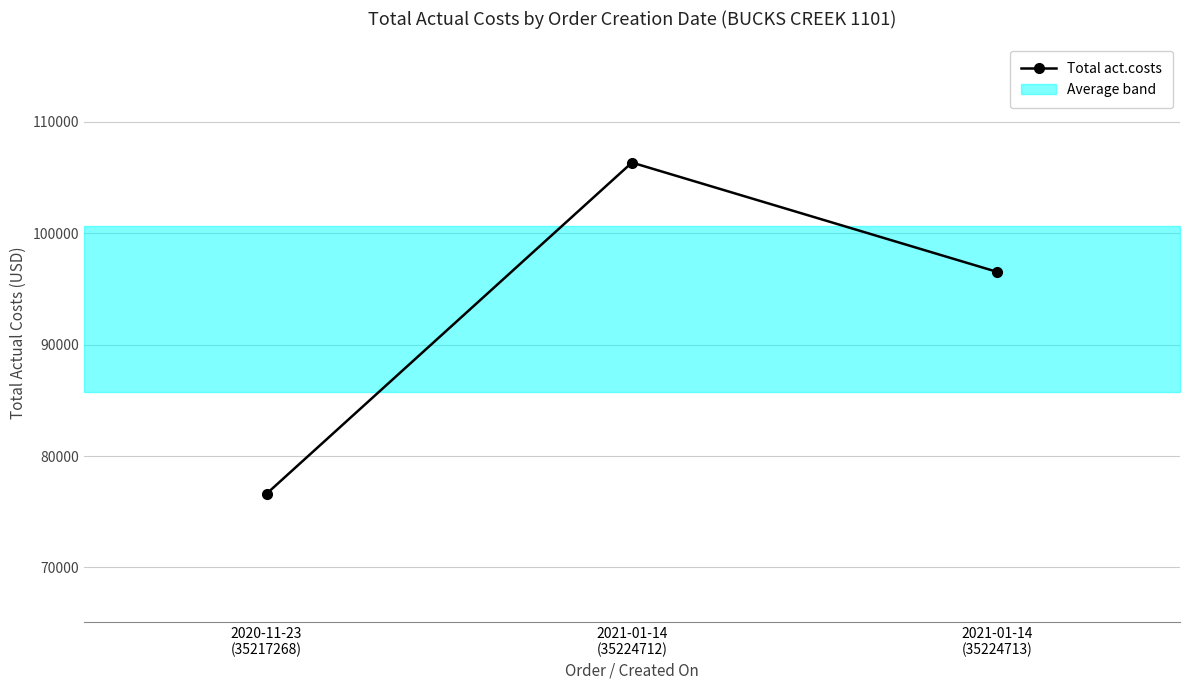

Which label corresponds to the largest value in the chart?

2021-01-14
(35224712)